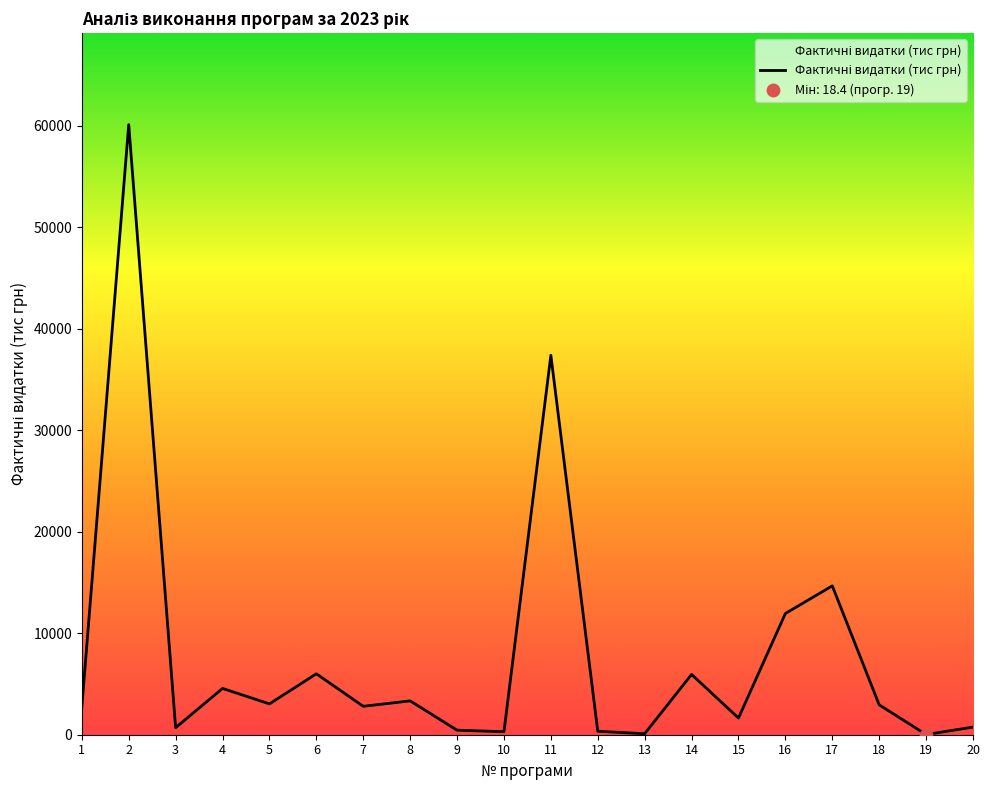

Which has a higher value, 5 or 18?

5